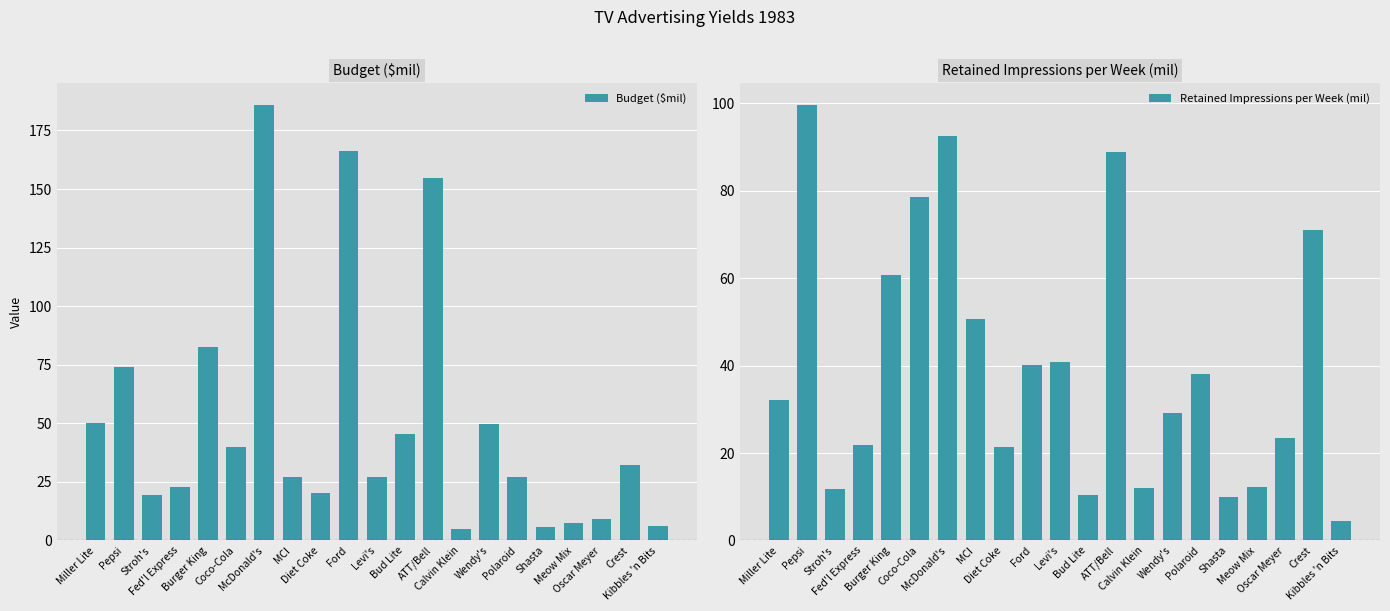

True or false: Budget ($mil) has a value of 27.0 at Levi's.

True